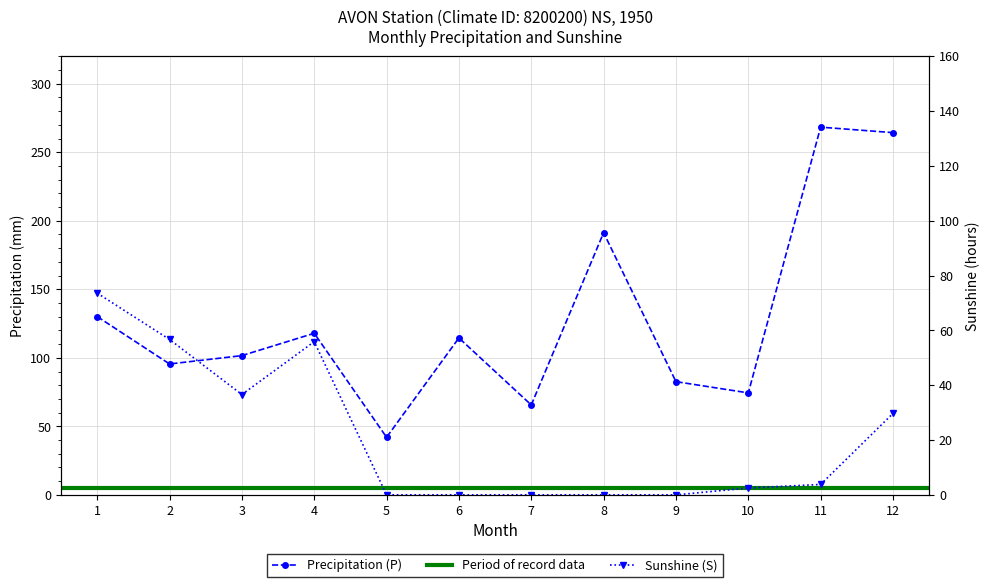

Which label corresponds to the smallest value in the chart?

5